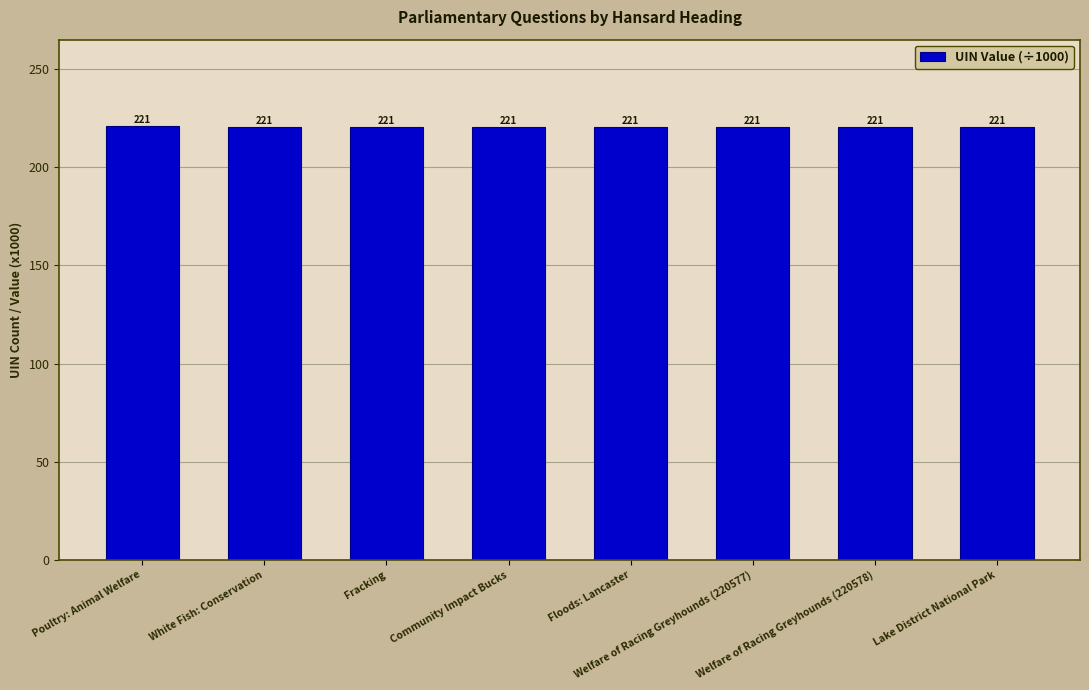

Where is the data nearest to the value 220?

Community Impact Bucks